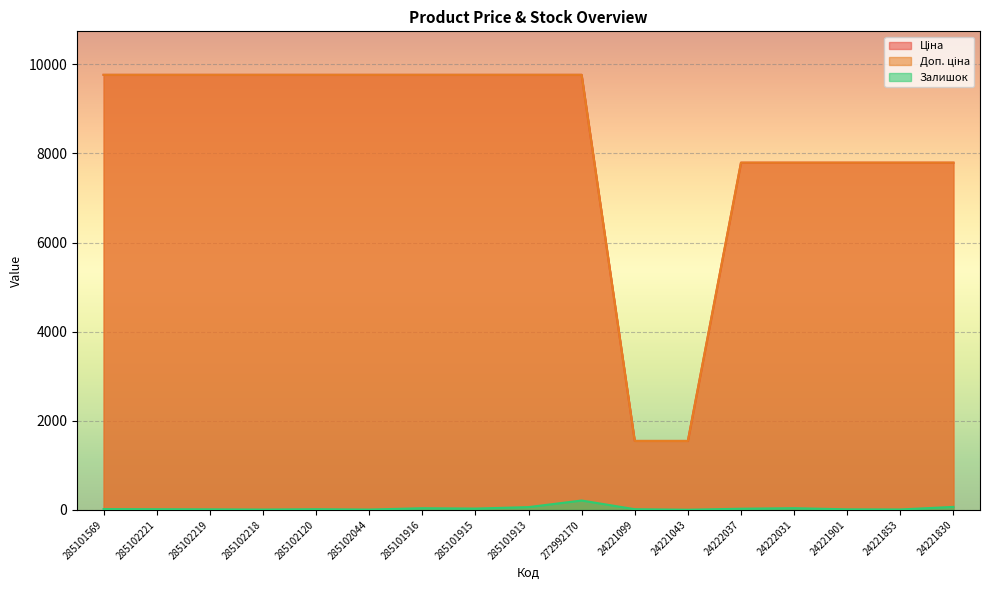

Where is Ціна nearest to the value 5656?

24222037